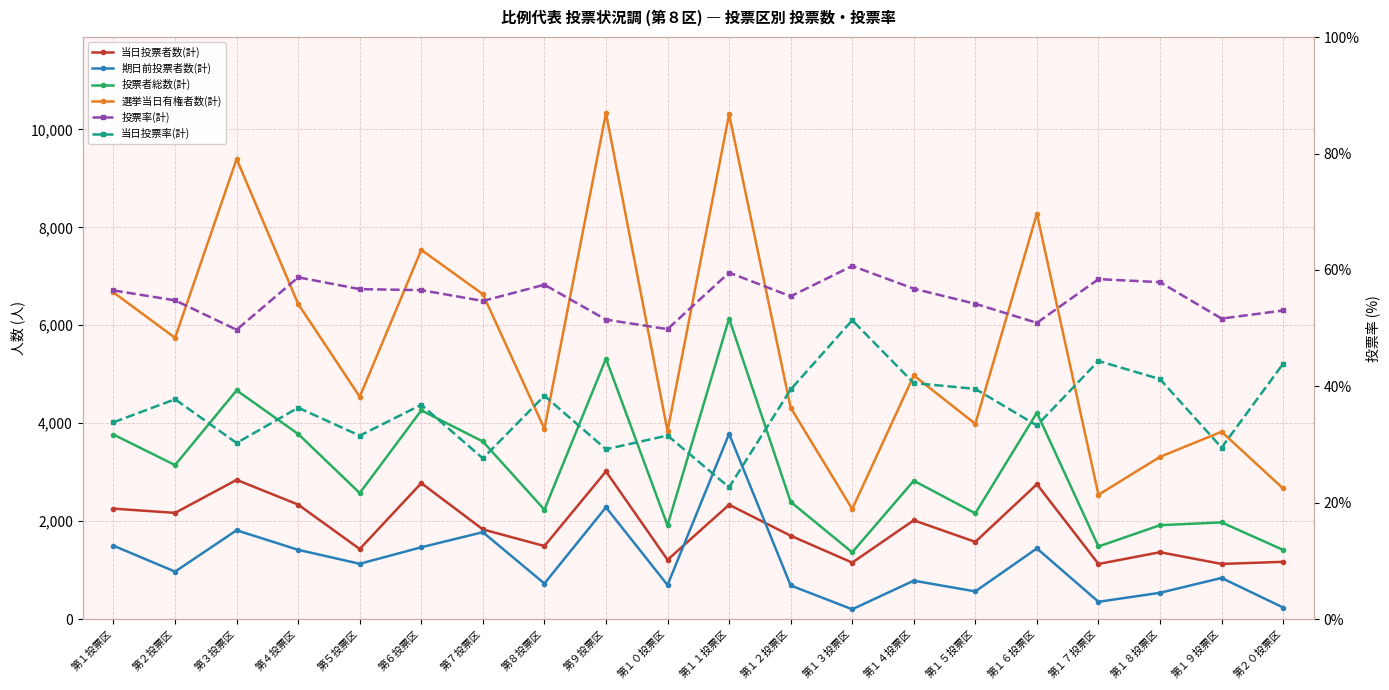

Is it true that 期日前投票者数(計) equals 3784.0 at 第１１投票区?

True